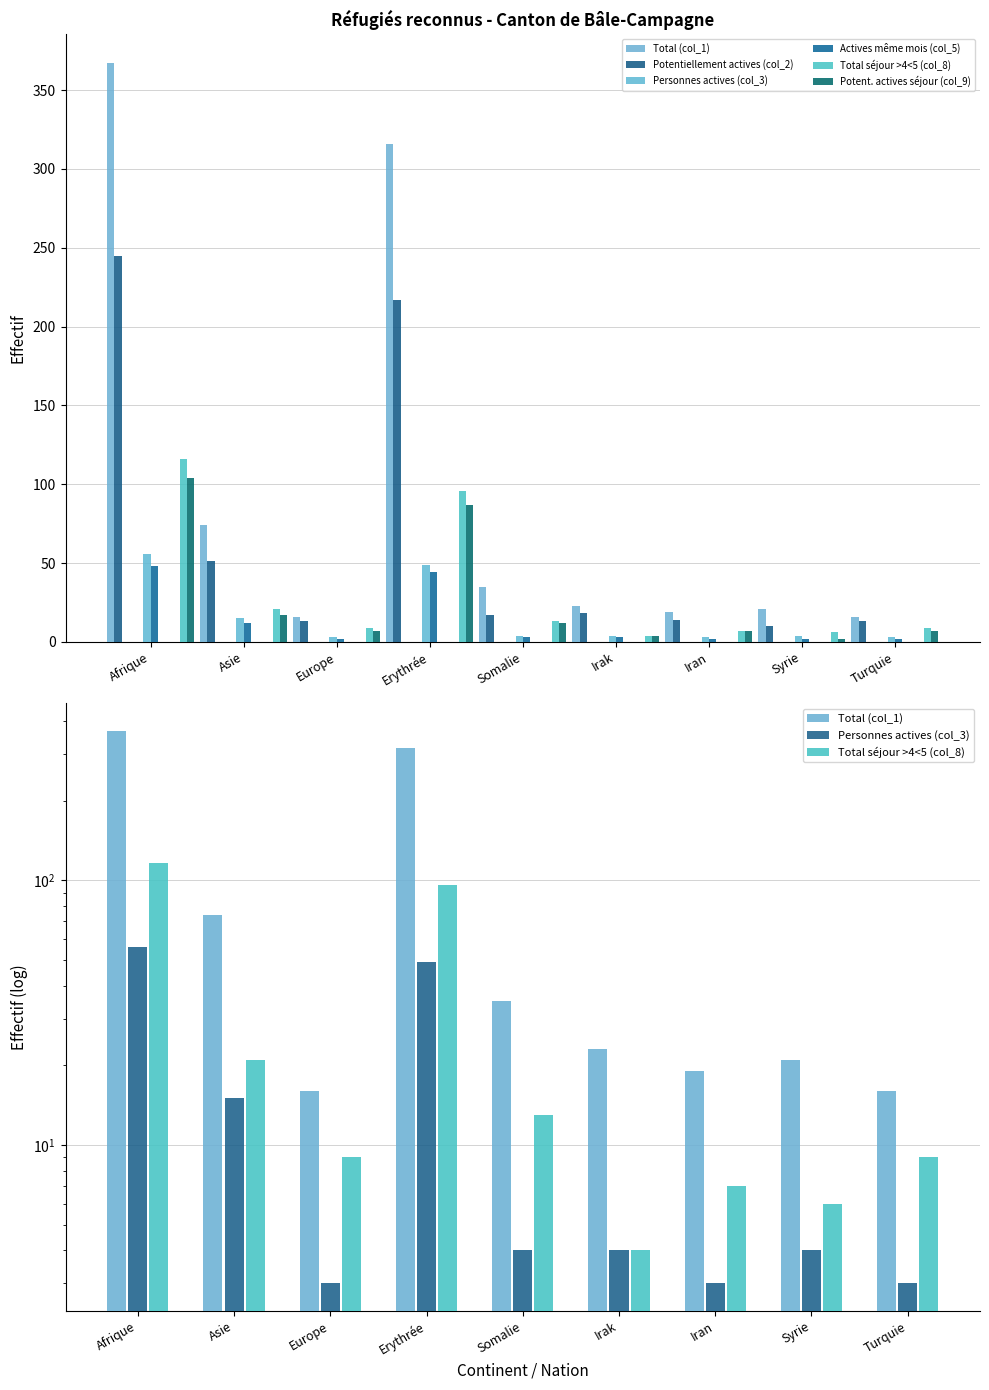

Reading left to right, transcribe all the data shown in this chart.

Total (col_1): 367	74	16	316	35	23	19	21	16
Potentiellement actives (col_2): 245	51	13	217	17	18	14	10	13
Personnes actives (col_3): 56	15	3	49	4	4	3	4	3
Actives même mois (col_5): 48	12	2	44	3	3	2	2	2
Total séjour >4<5 (col_8): 116	21	9	96	13	4	7	6	9
Potent. actives séjour (col_9): 104	17	7	87	12	4	7	2	7